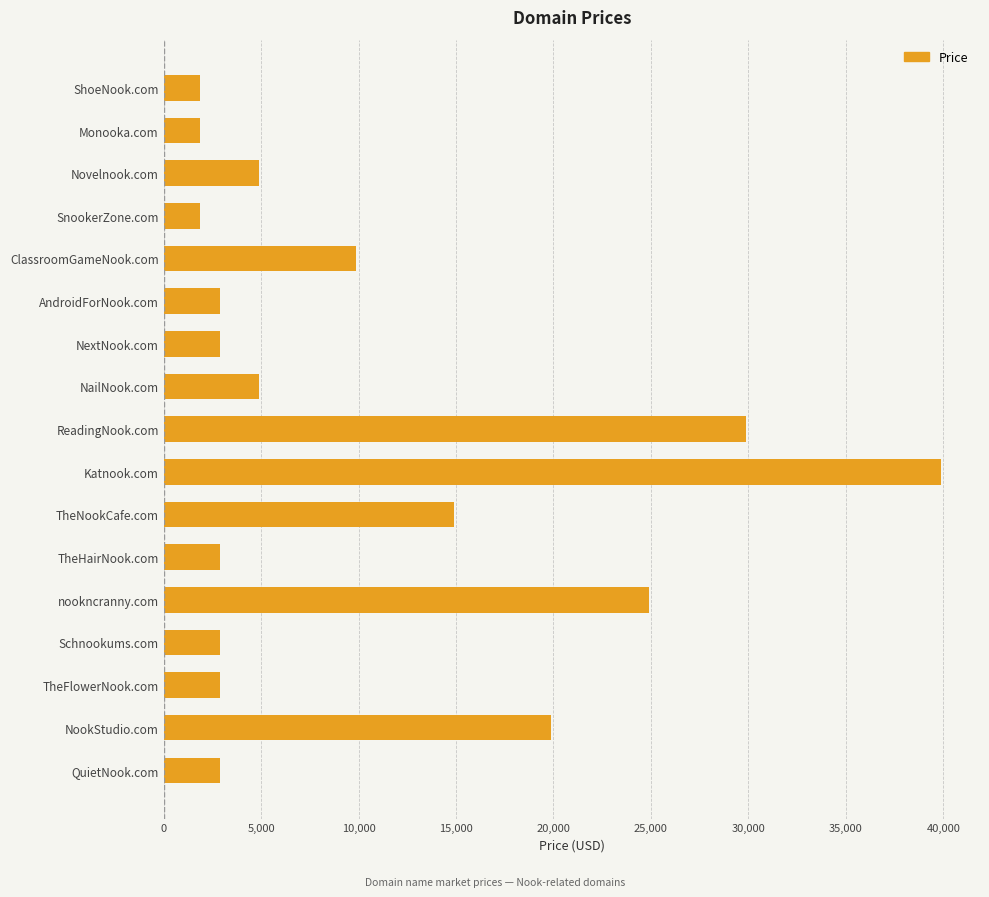

How many values are below 2888?

3